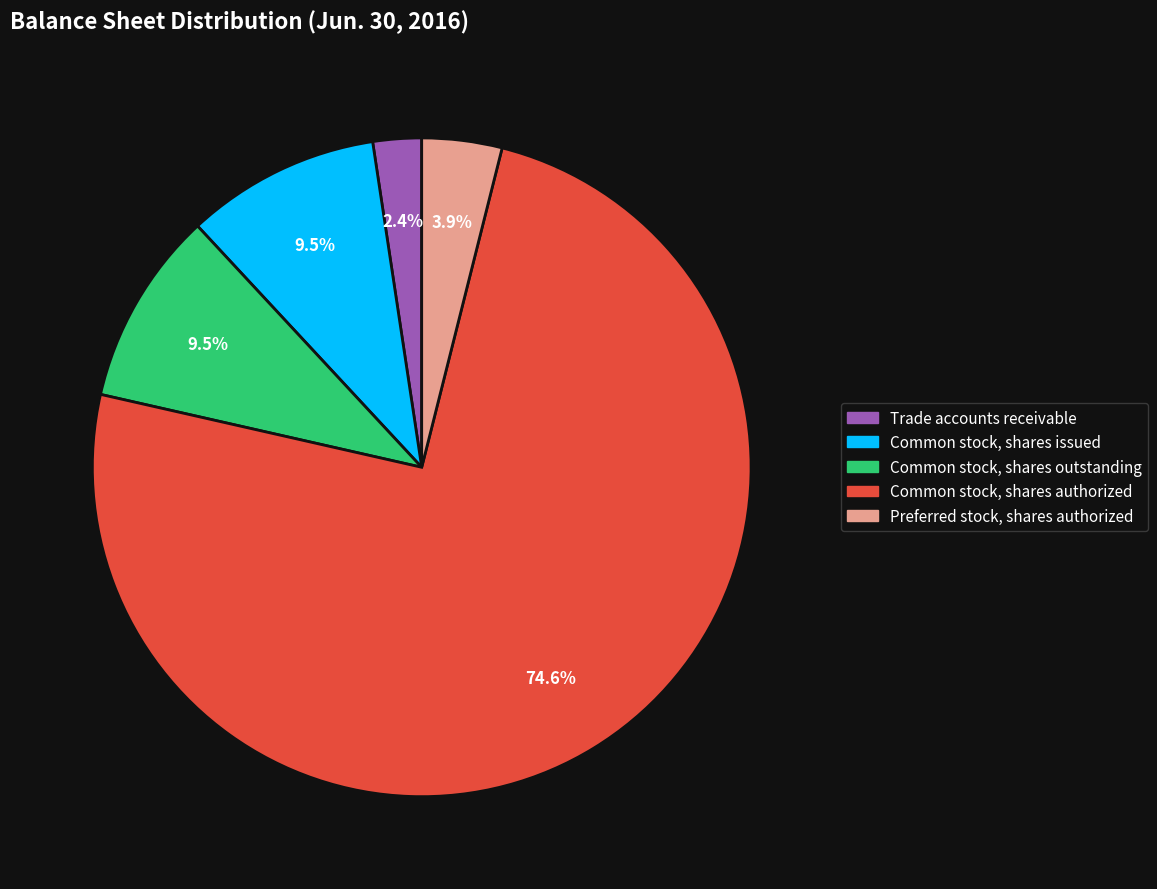

The Common stock, shares issued slice represents 22% of the pie. True or false?

False